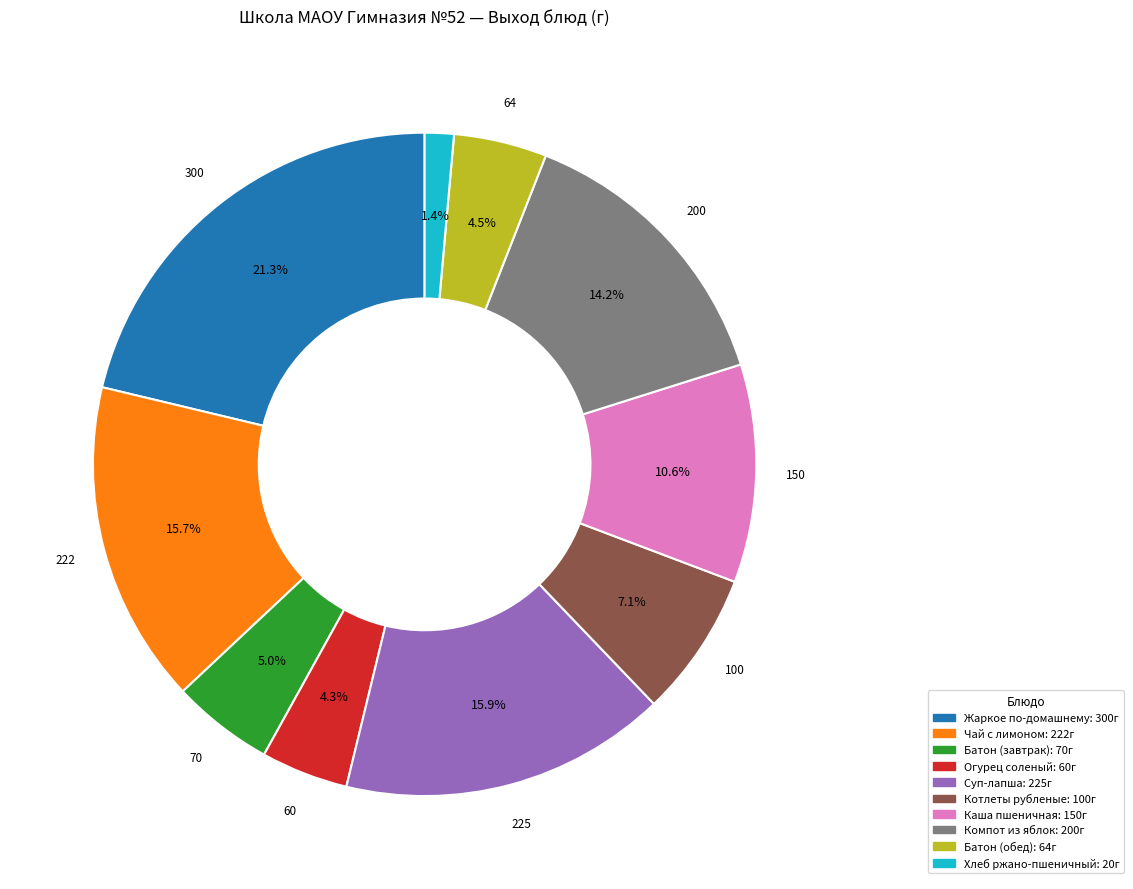

Does any single category account for the majority?

No